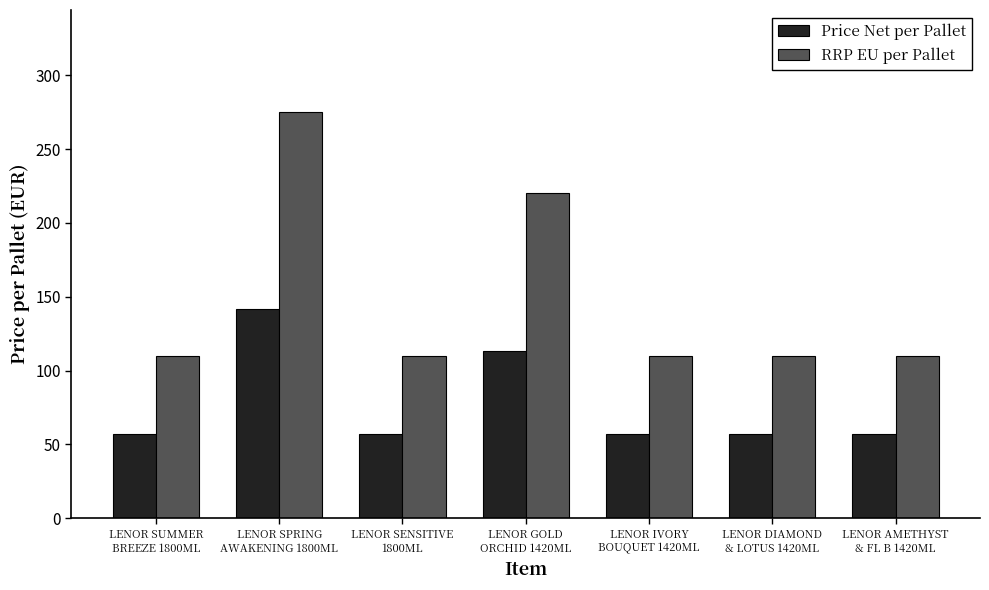

Which series changed the most between LENOR SPRING
AWAKENING 1800ML and LENOR IVORY
BOUQUET 1420ML?

RRP EU per Pallet